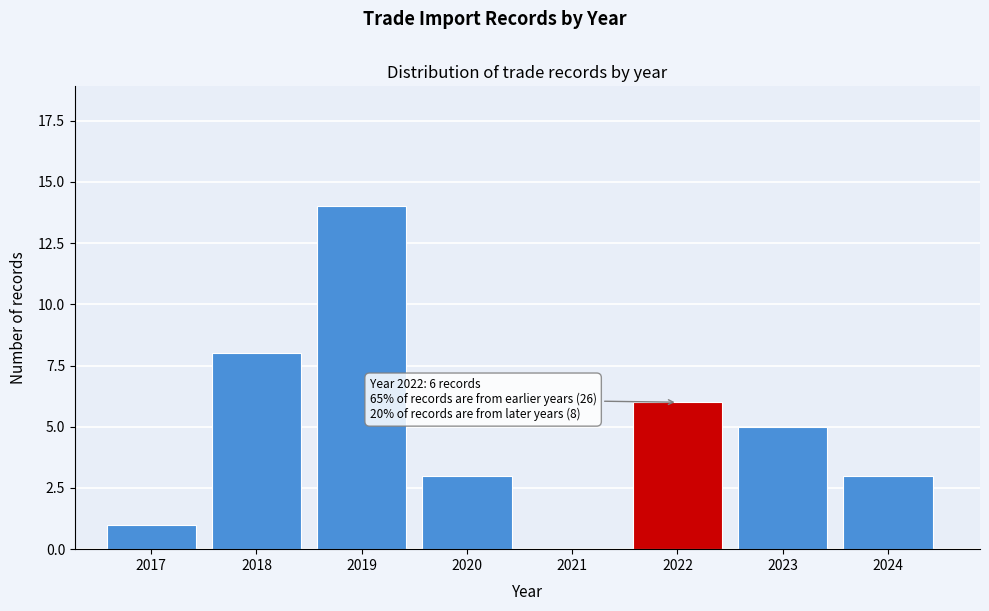

Reading left to right, transcribe all the data shown in this chart.

2017=1	2018=8	2019=14	2020=3	2021=0	2022=6	2023=5	2024=3